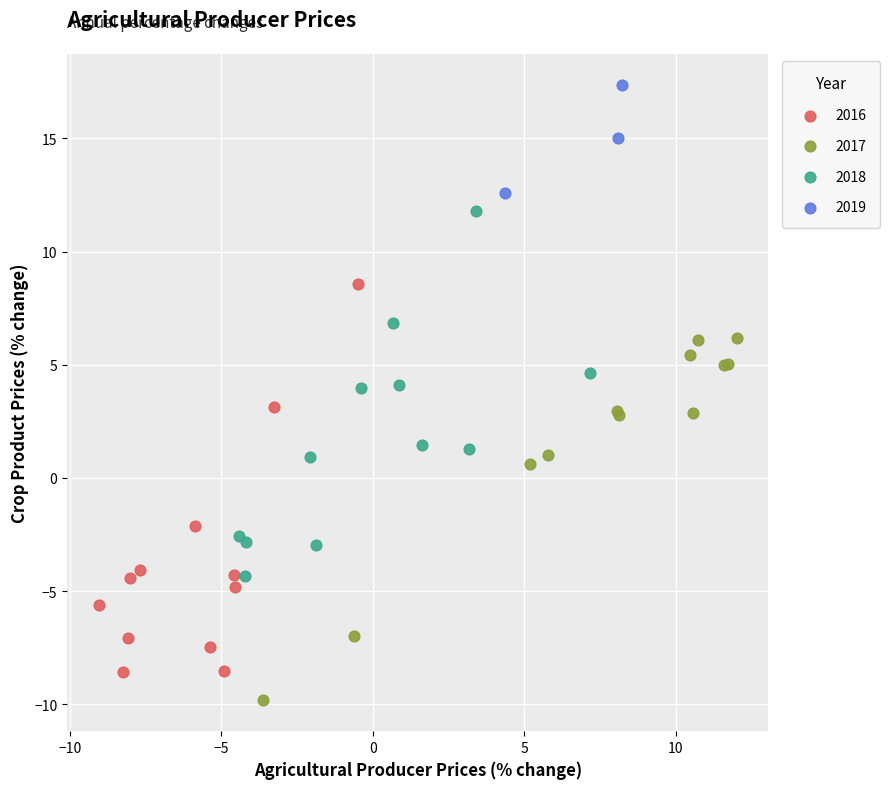

What are all the series names shown in the legend?

2016, 2017, 2018, 2019